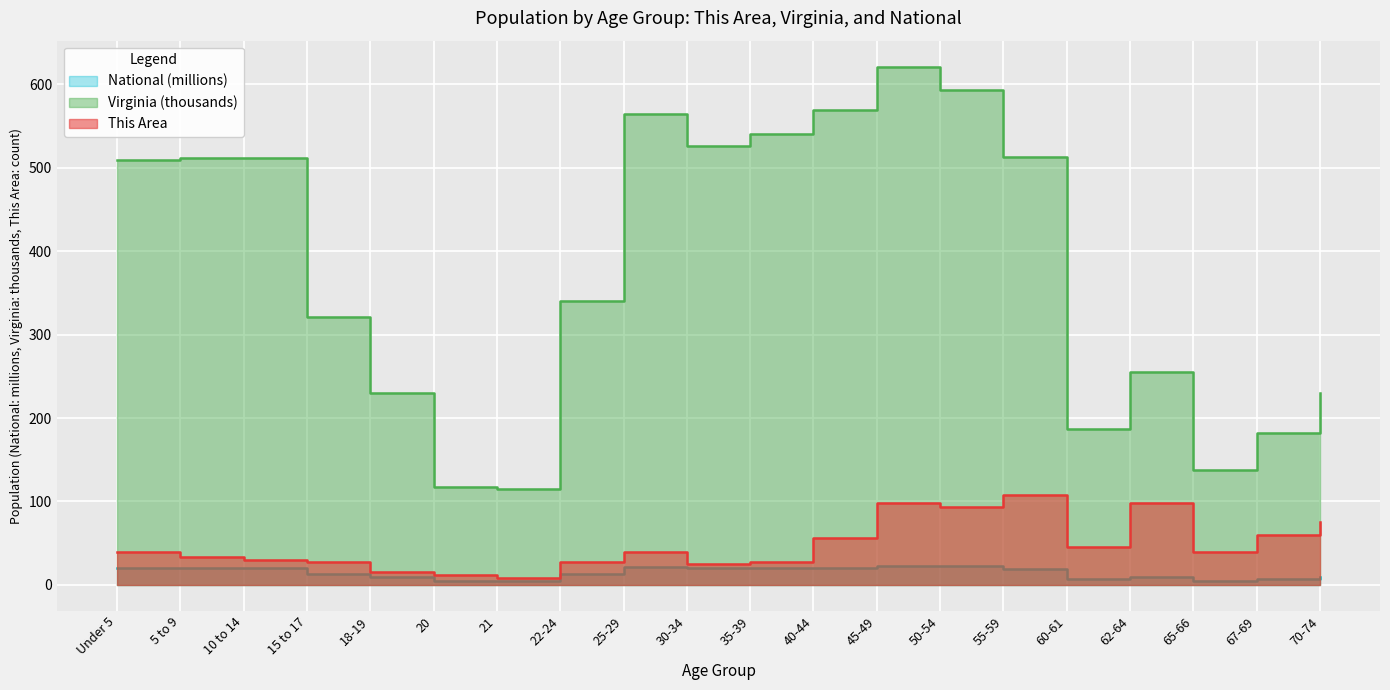

At 45-49, list the series in order from smallest to largest.

National, This Area, Virginia